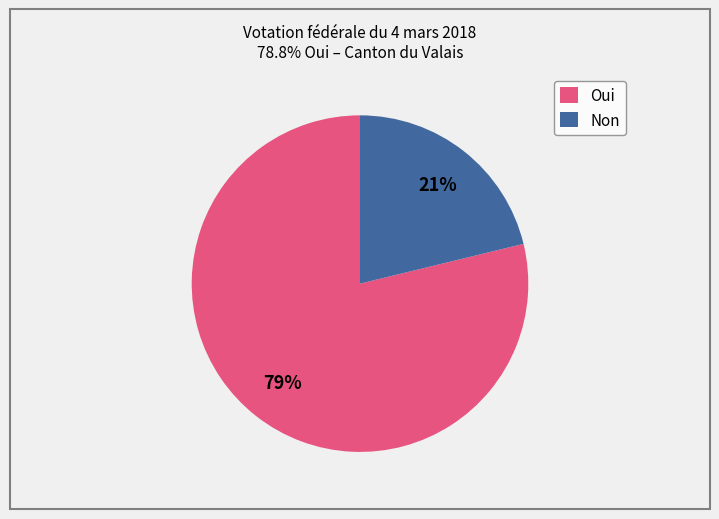

Which has a higher value, Oui or Non?

Oui